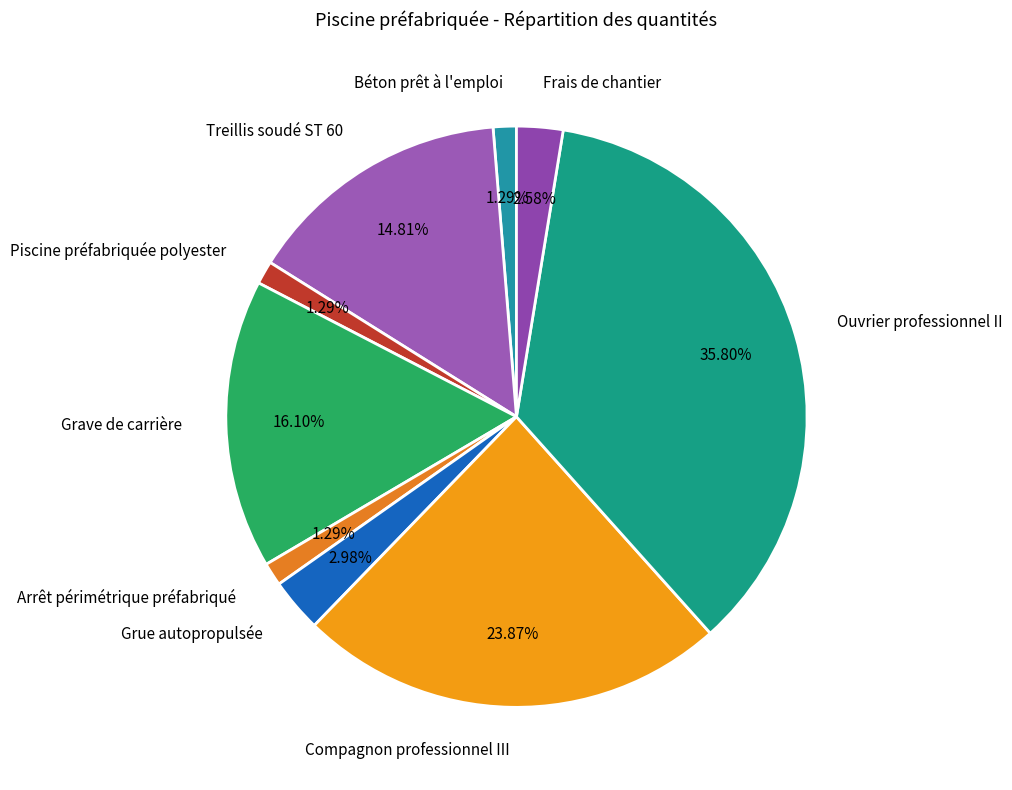

Does Compagnon professionnel III account for over 50% of the chart?

No